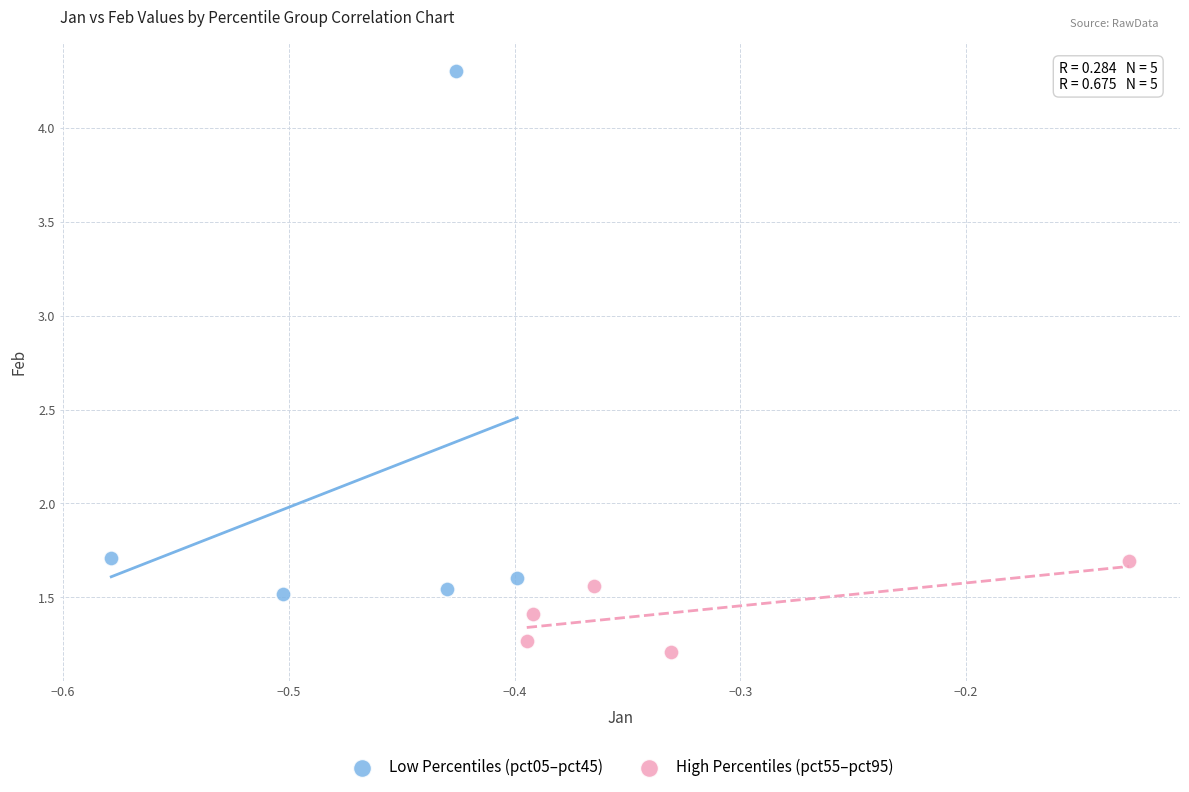

Which series contains the lowest Y value?

High Percentiles (pct55–pct95)